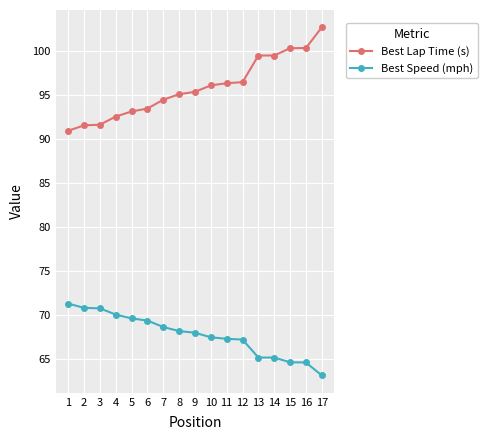

What is the value of the Best Speed (mph) point at the 14th from the left?

65.2